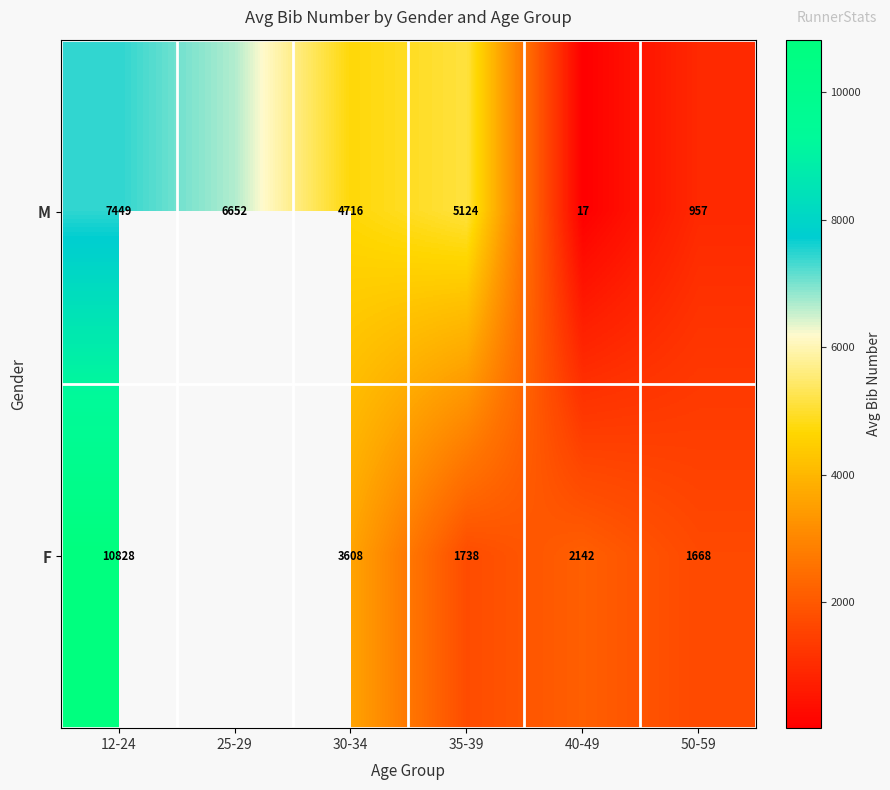

Is the value of F at 40-49 greater than the value of M at 35-39?

No